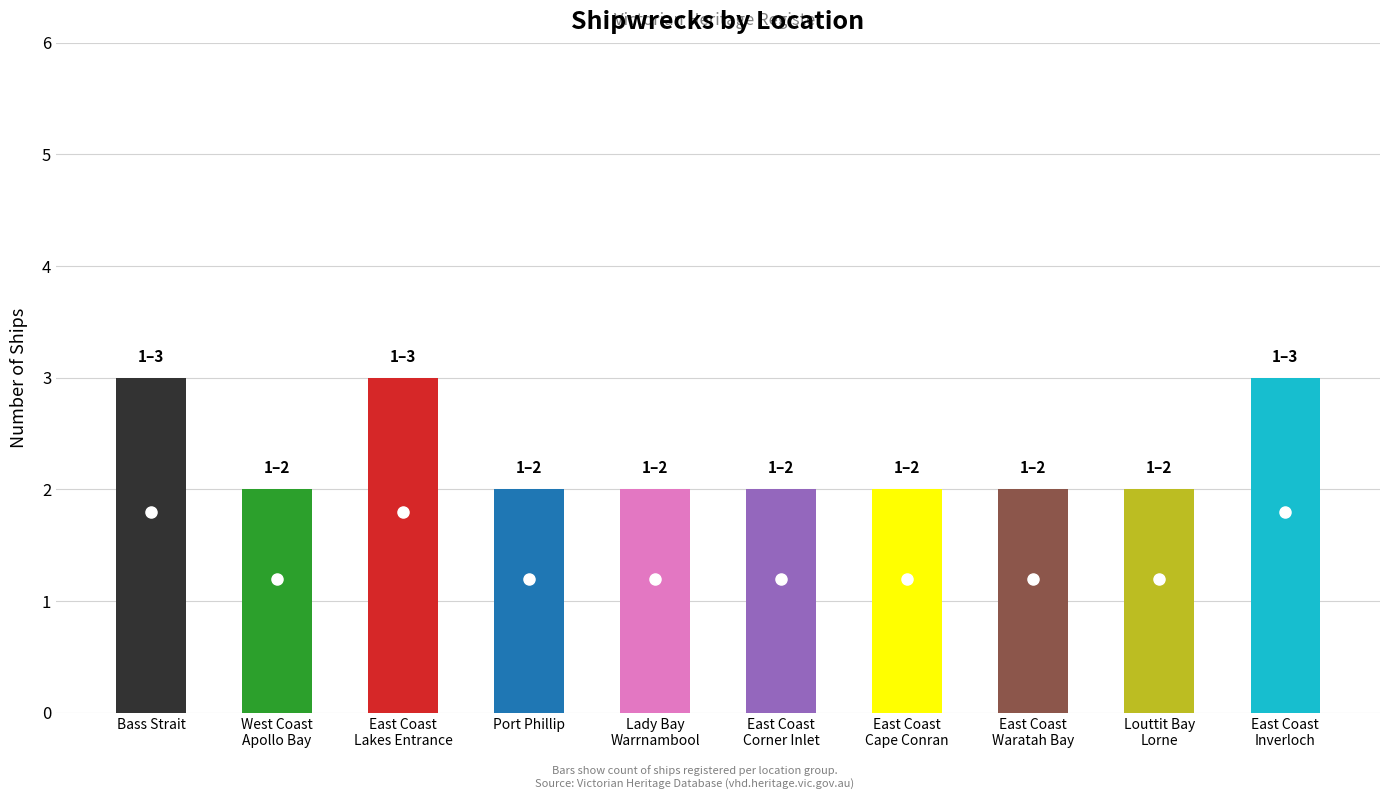

What is the average value?

2